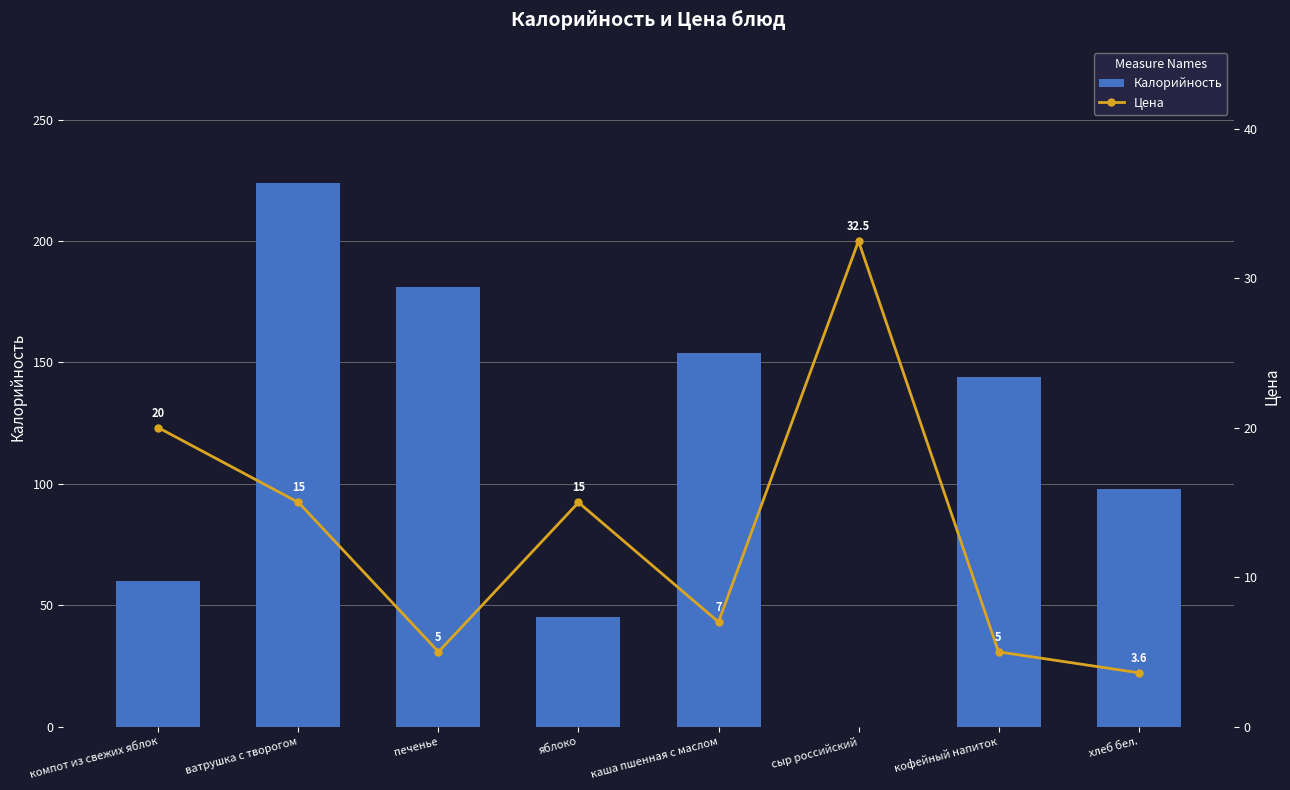

At which label is Цена closest to 18?

компот из свежих яблок